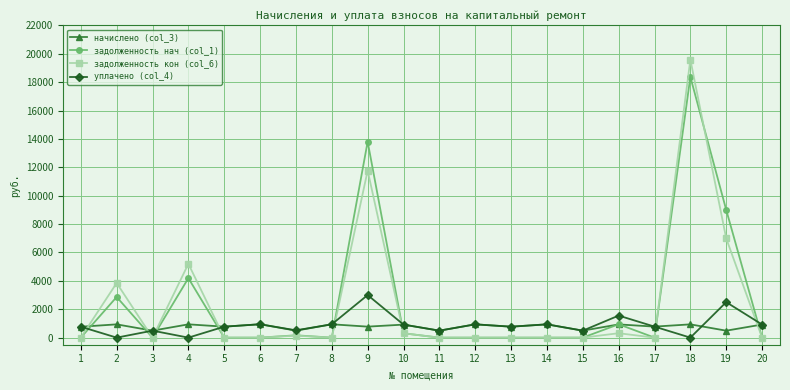

What is the maximum value shown in the chart?

19593.0